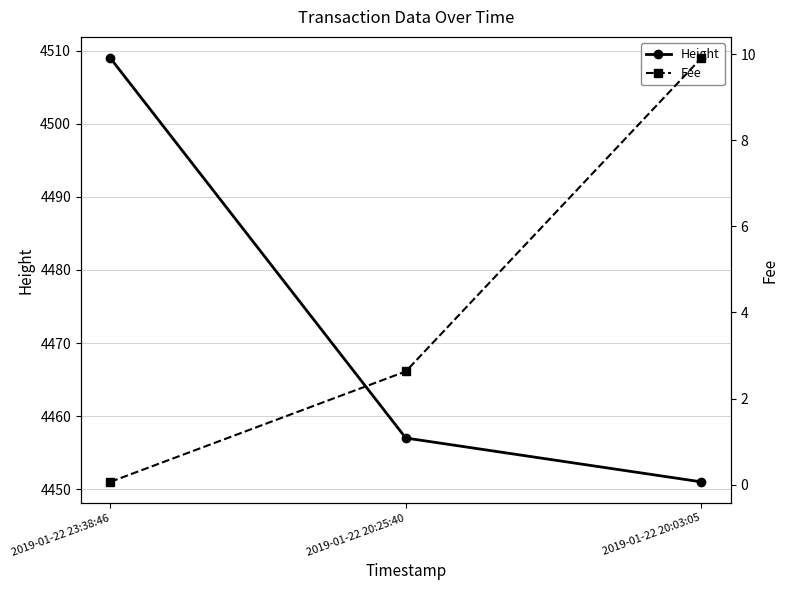

What is the maximum value for Fee?

9.9